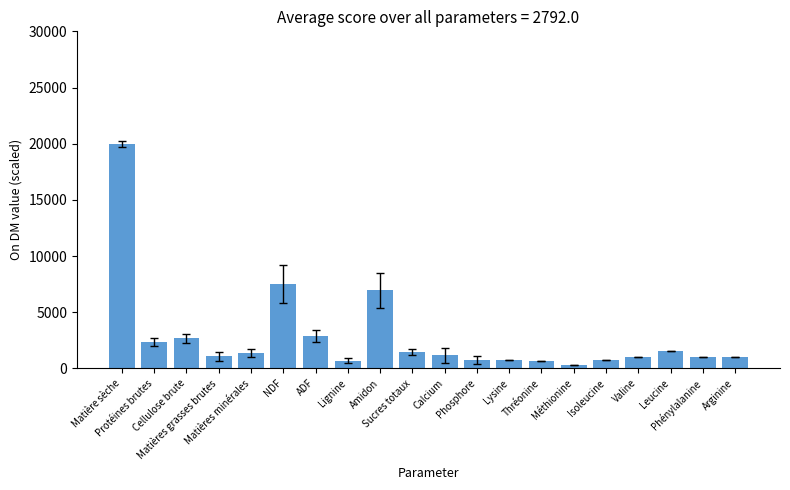

What is the maximum value shown in the chart?

20000.0